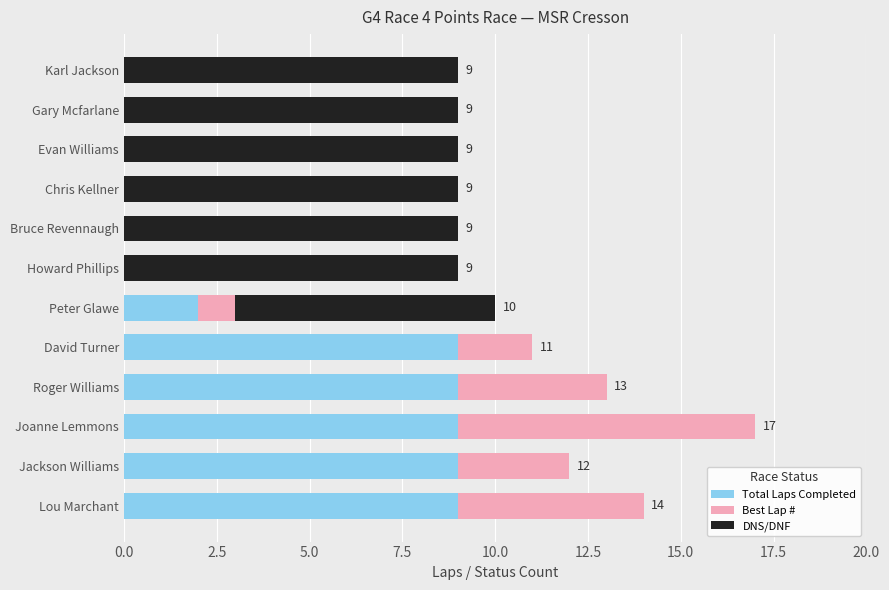

Count the number of data series in this chart.

3